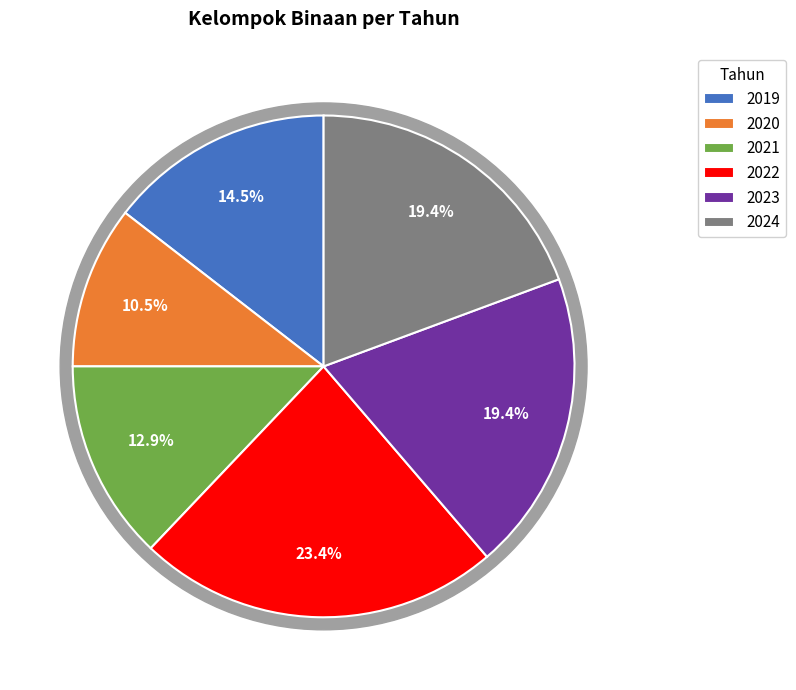

Rank the categories by value from highest to lowest.

2022, 2023, 2024, 2019, 2021, 2020